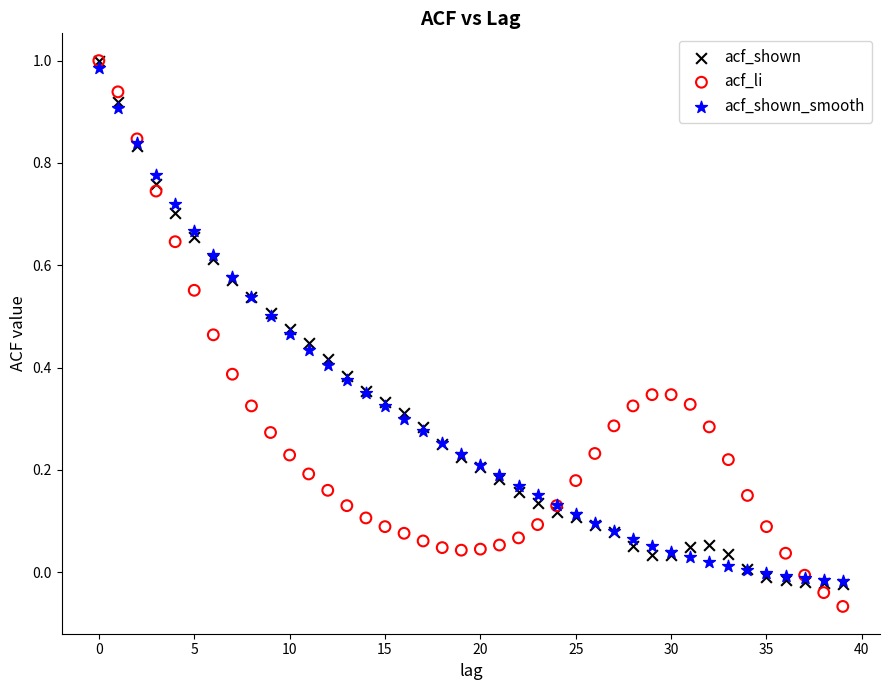

What are all the series names shown in the legend?

acf_shown, acf_li, acf_shown_smooth